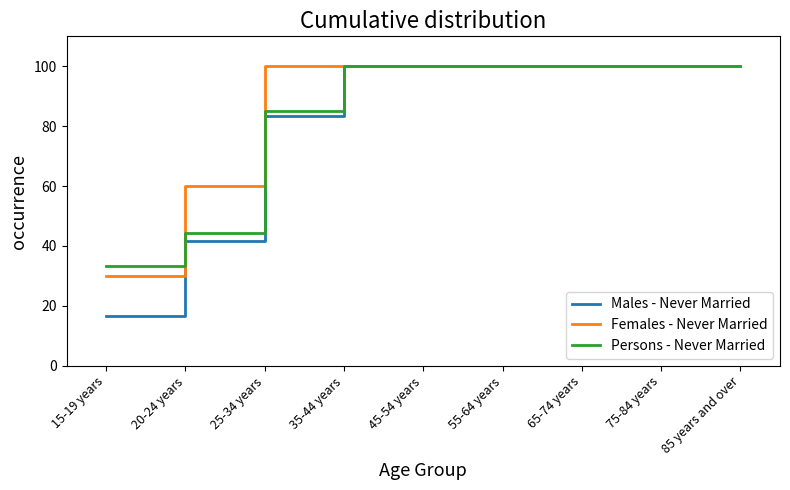

Between 20-24 years and 85 years and over, which series saw the biggest shift?

Males - Never Married